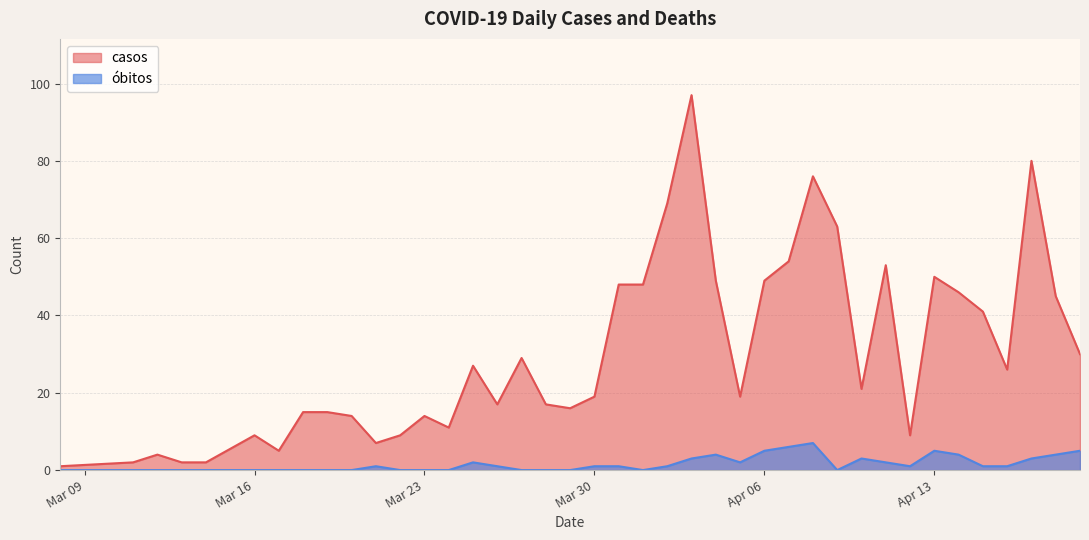

What are all the series names shown in the legend?

casos, óbitos